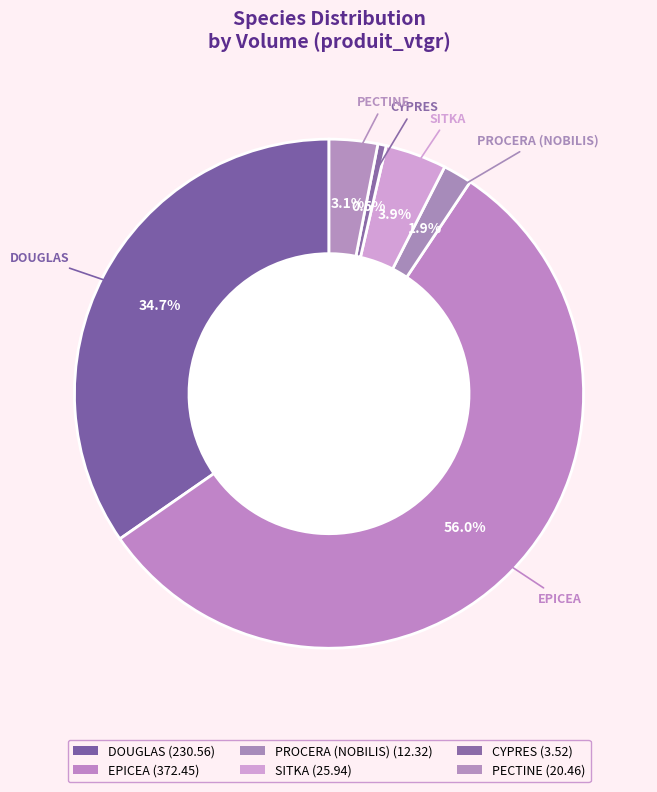

To the nearest percent, what is the difference between the largest and smallest slice percentages?

55%